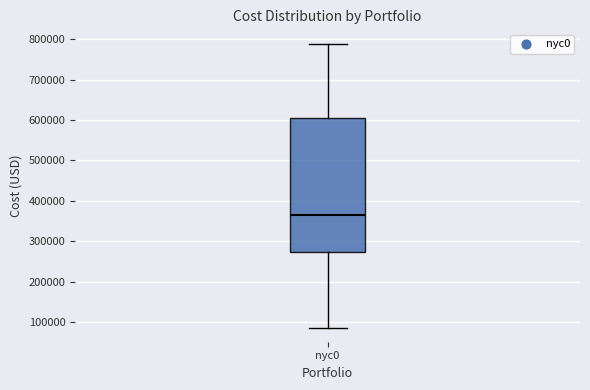

Read this box plot against the y-axis: the position of the median line, the range covered by the box, and the ends of both whiskers. The values are not printed on the chart, so give them approximately, as read against the axis.

median 360000, box 270000 to 610000, whiskers 90000 to 790000